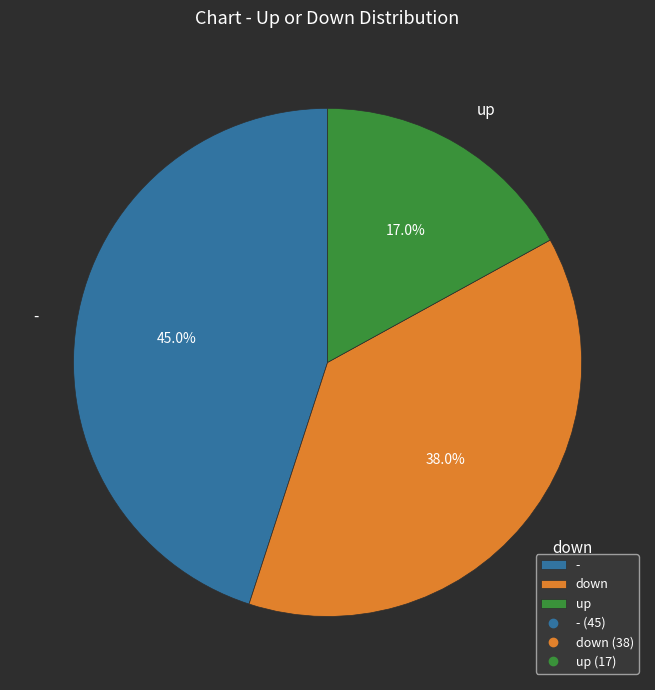

Is up the majority of the pie?

No